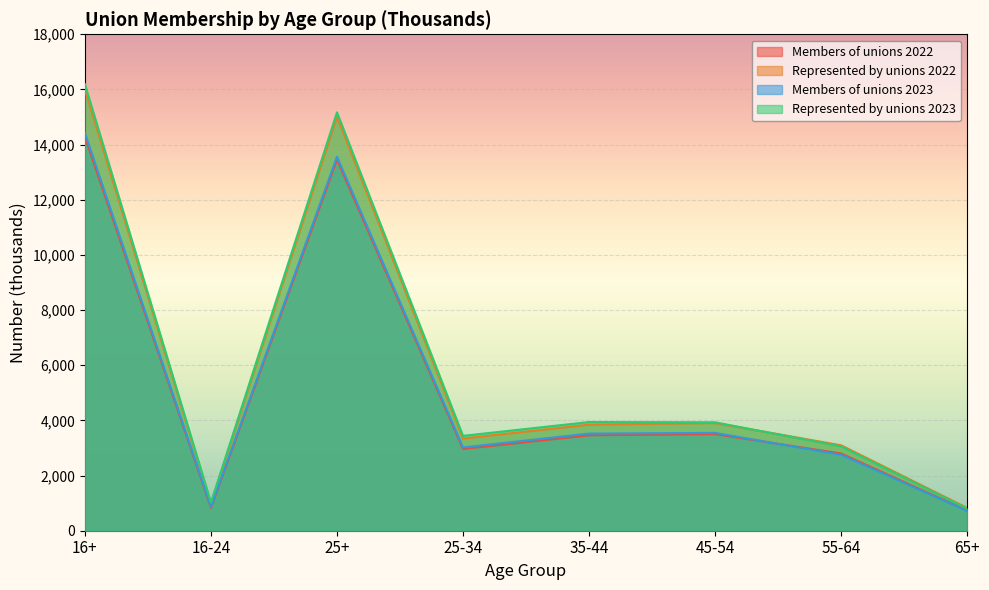

What is the lowest value of the Members of unions 2022 series?

731